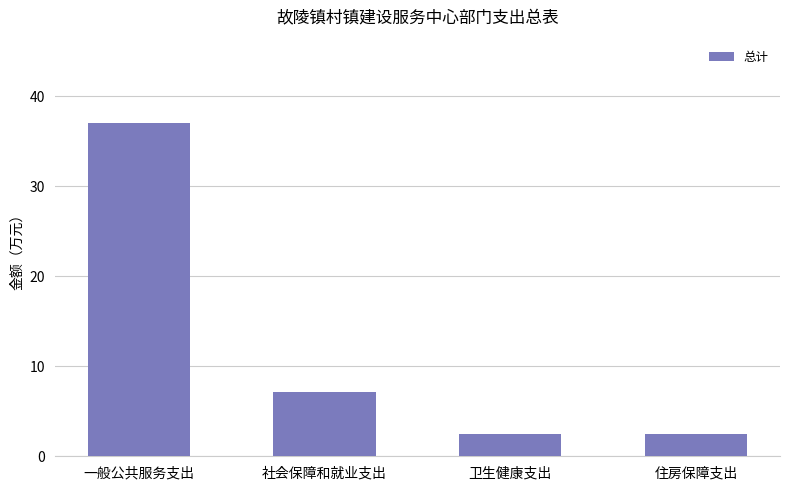

Is it true that the value at 一般公共服务支出 is 15.2?

False